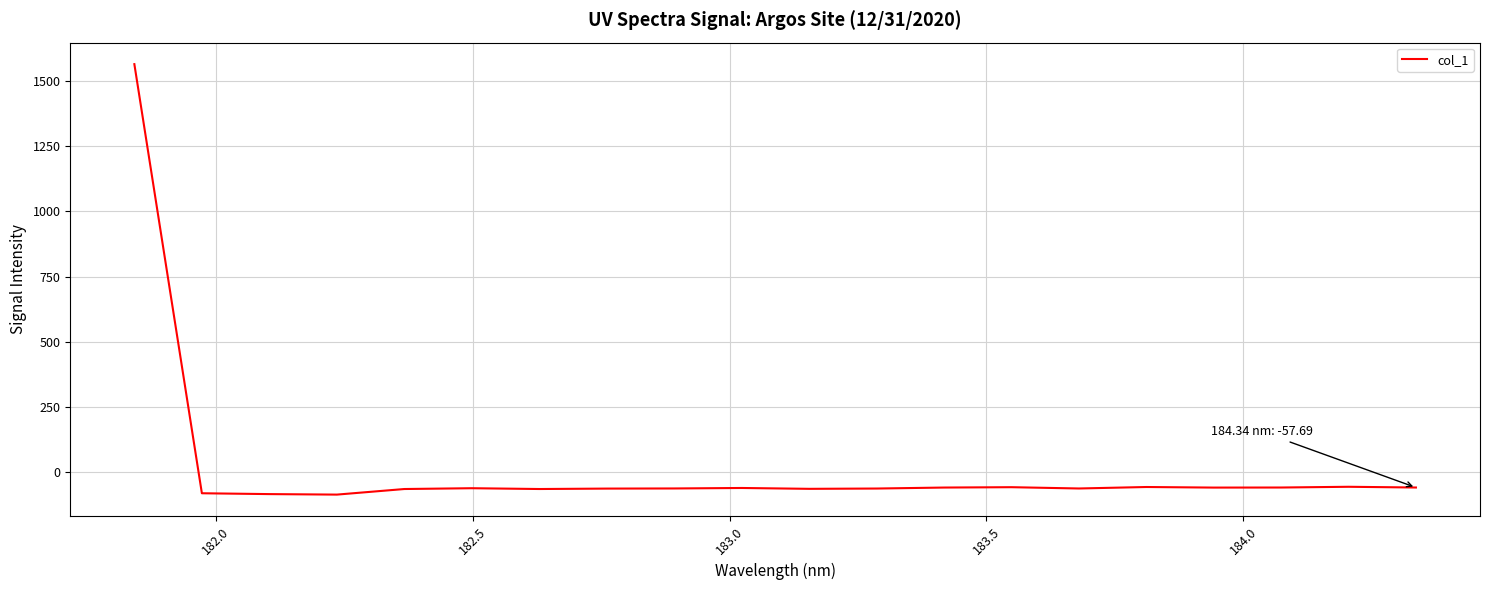

What is the greatest value displayed?

1564.1